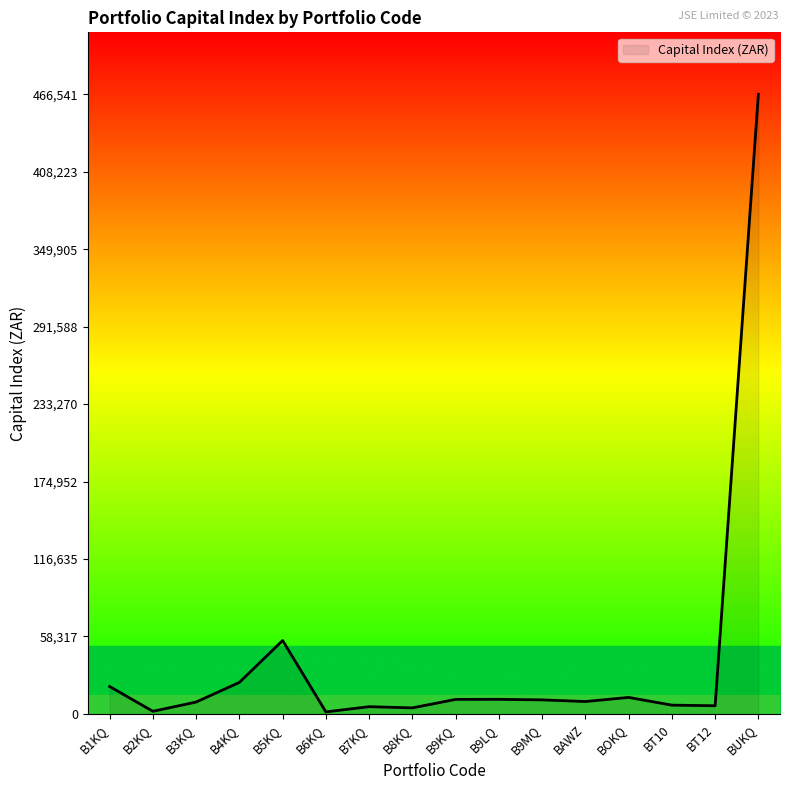

What is the difference between the second highest and minimum values?

53736.7